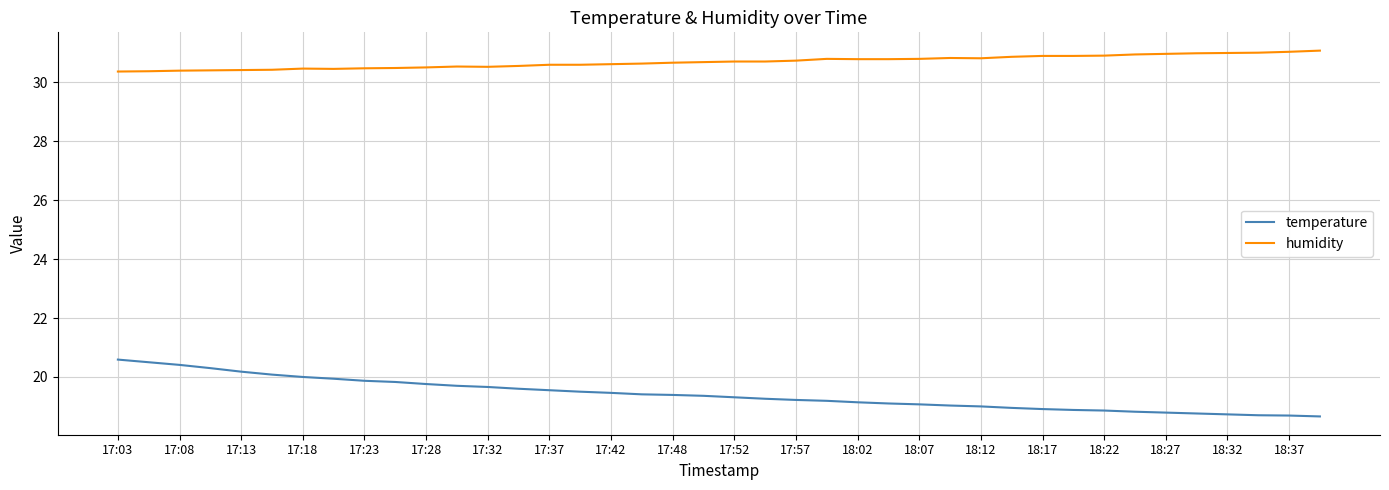

Rank the series by their average value, from highest to lowest.

humidity, temperature